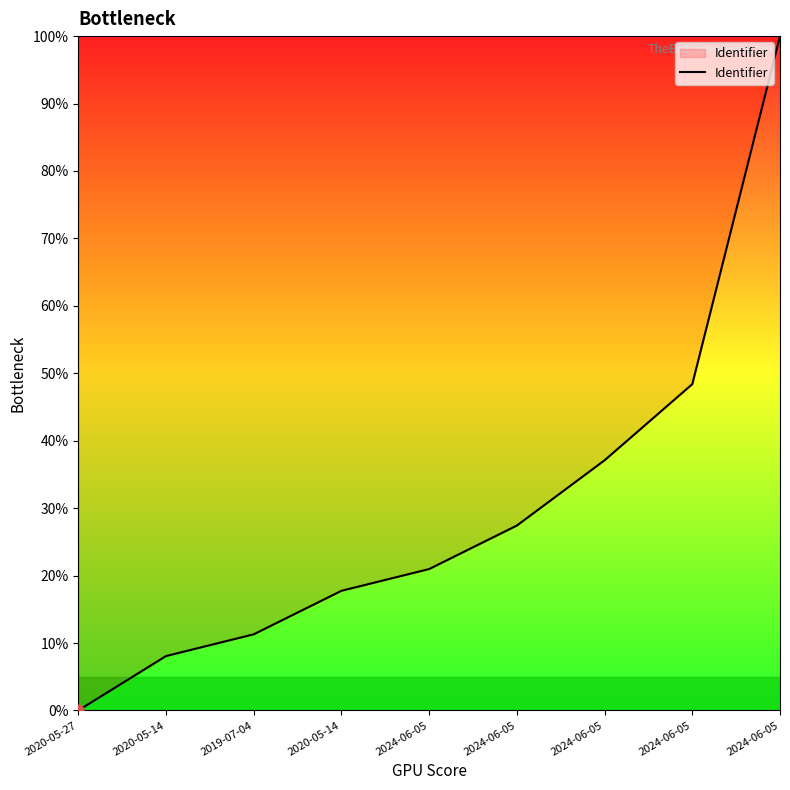

Is this an area chart (filled region under the line)?

Yes